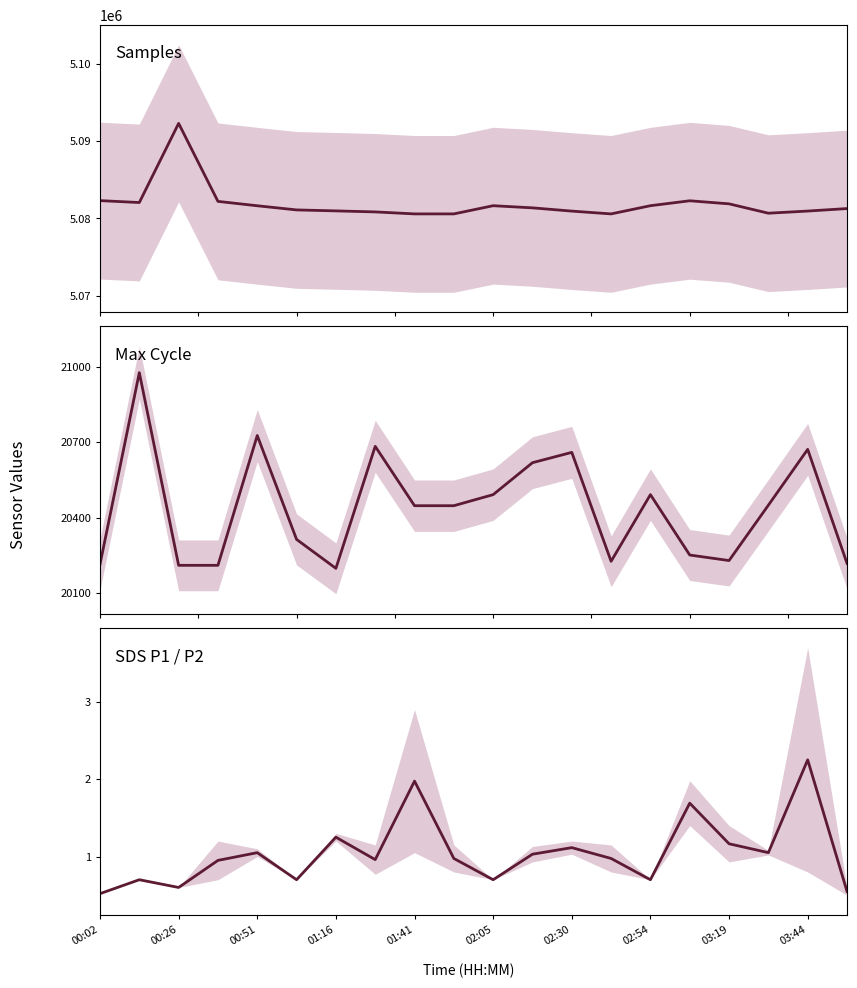

What is the maximum value shown in the chart?

5092323.0